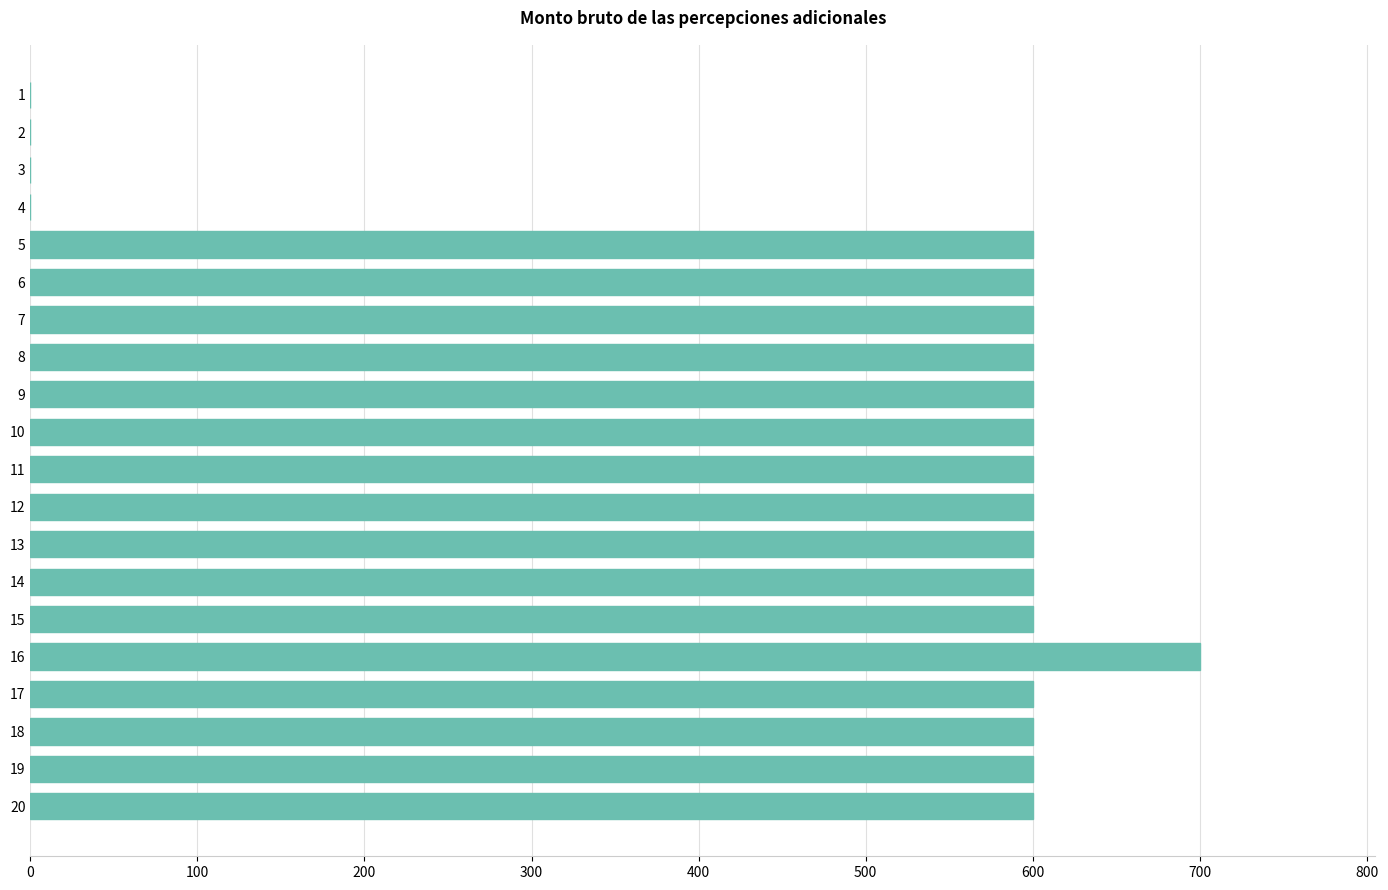

Reading top to bottom, what are all the values shown in this chart?

1=0	2=0	3=0	4=0	5=600	6=600	7=600	8=600	9=600	10=600	11=600	12=600	13=600	14=600	15=600	16=700	17=600	18=600	19=600	20=600